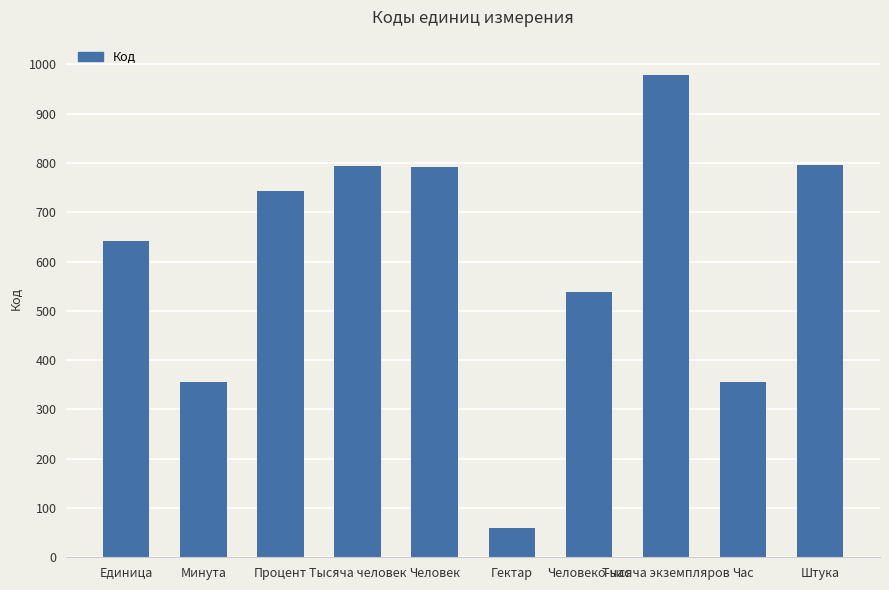

Between Процент and Тысяча человек, which is larger?

Тысяча человек